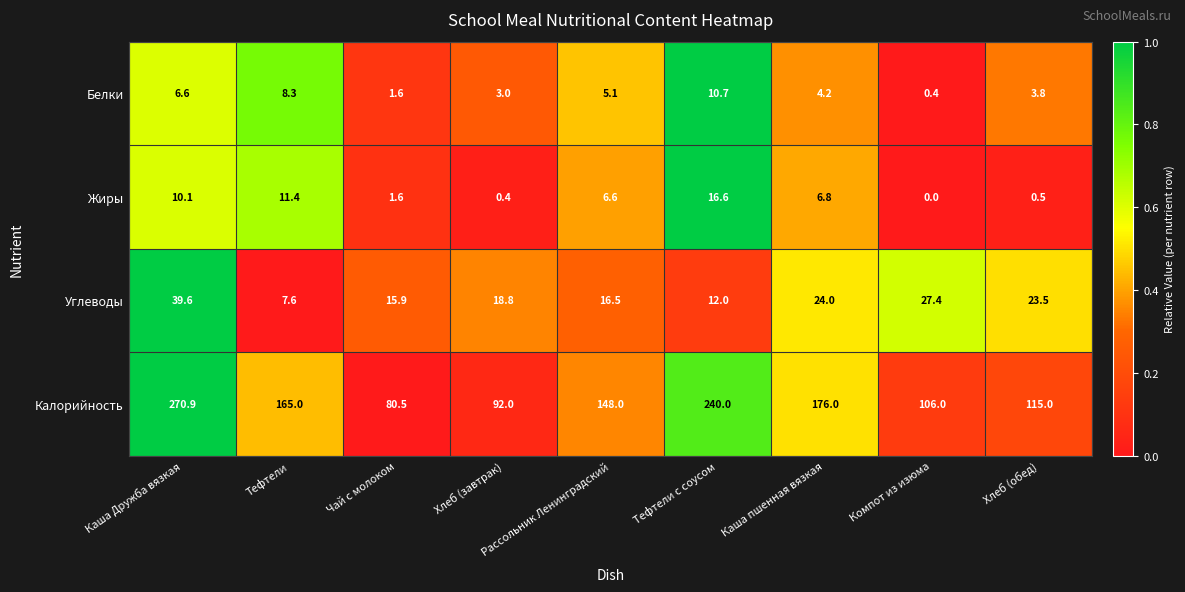

What is the difference between the highest and lowest values at Хлеб (завтрак)?

91.6